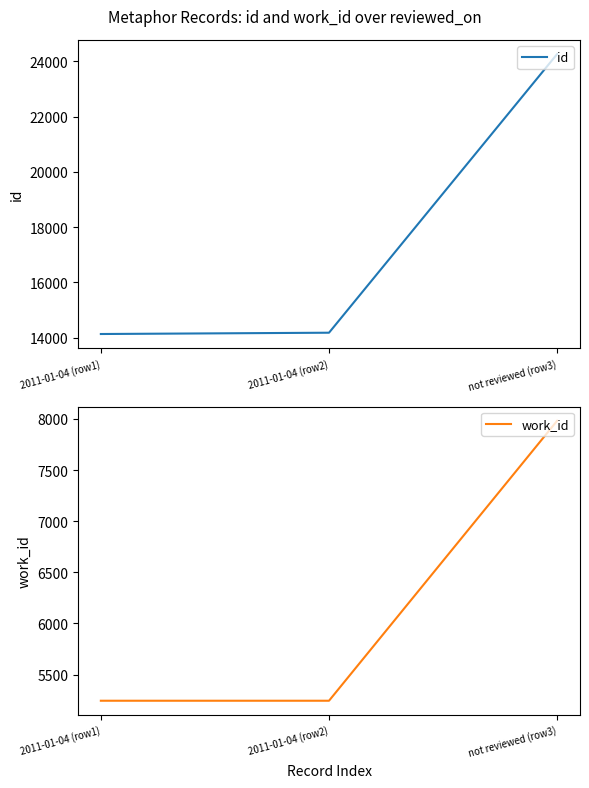

Which series has the widest spread of values?

id